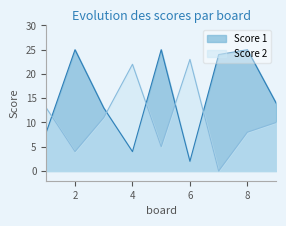

What is the sum of all Score 1 values?

140